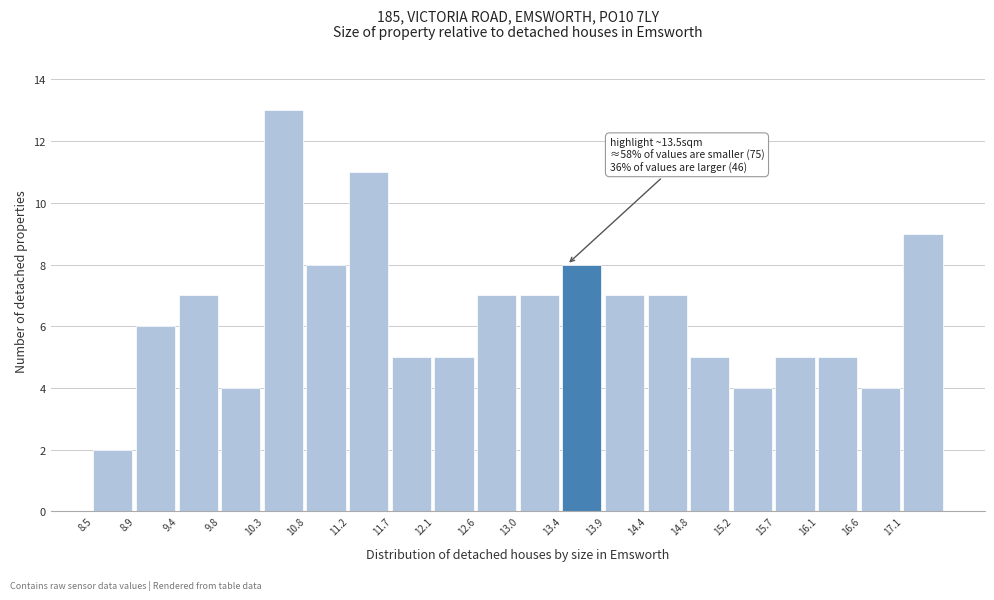

Over which range of the x-axis is the bar tallest?

10.30 to 10.75